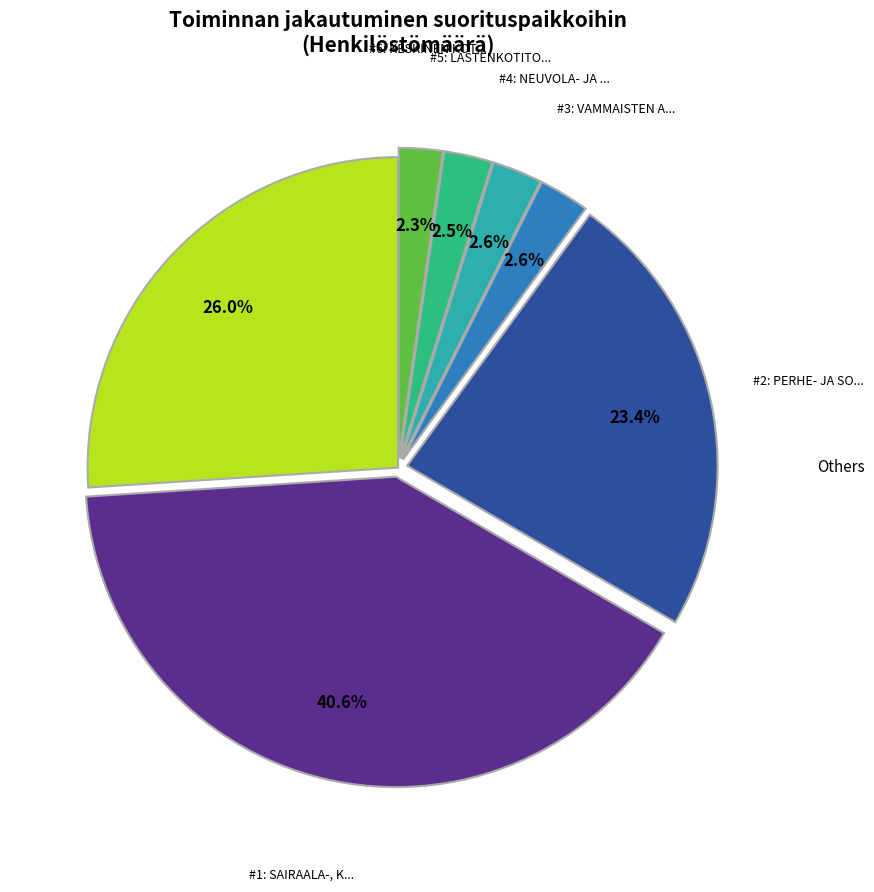

Does any single category account for the majority?

No